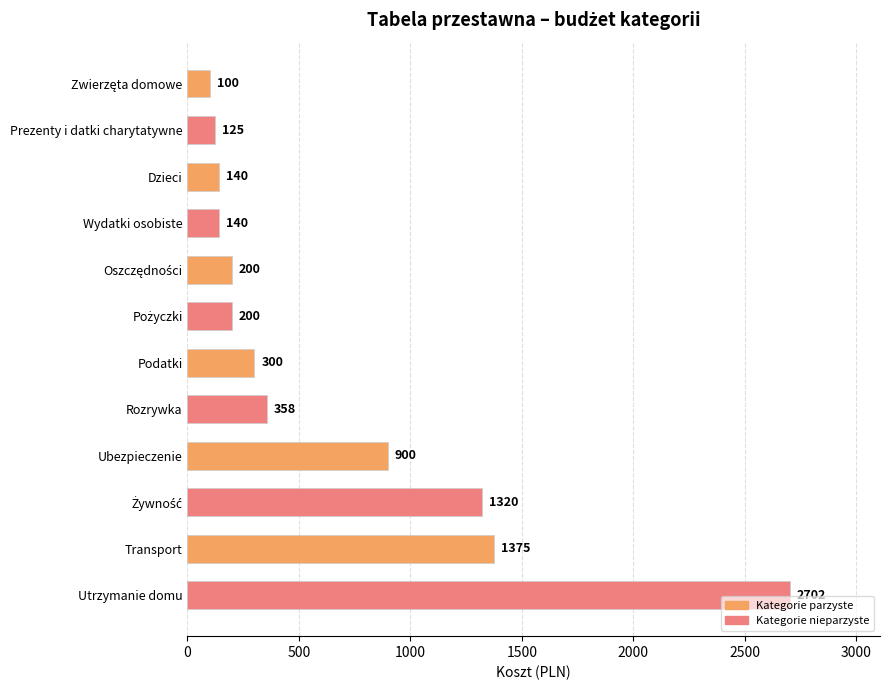

What position from the top is Wydatki osobiste?

4